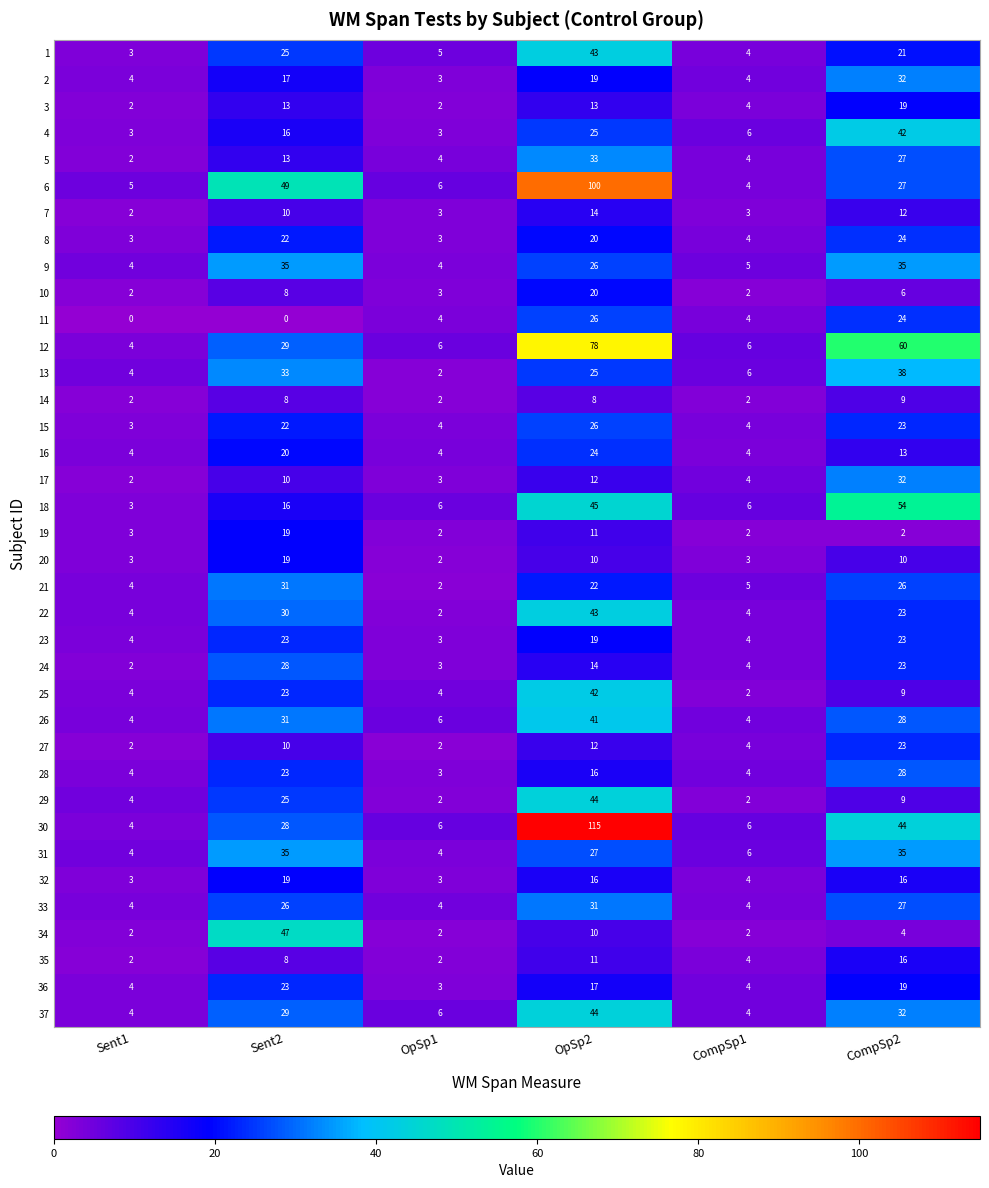

Which series has the largest range (max minus min)?

30